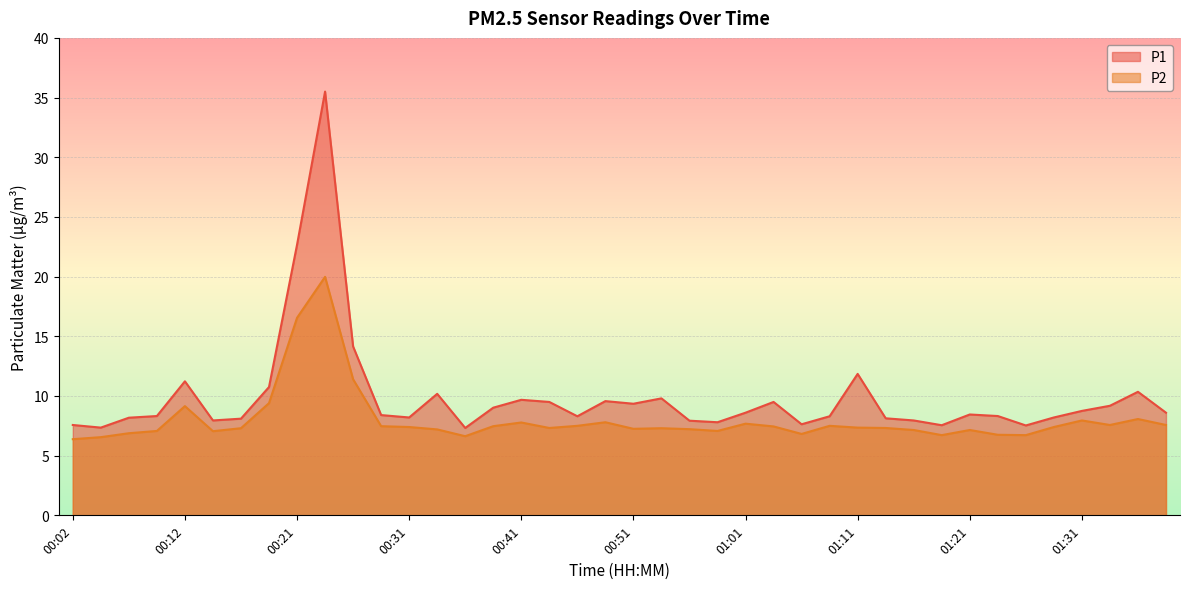

Which category has the highest value in the P1 series?

00:24